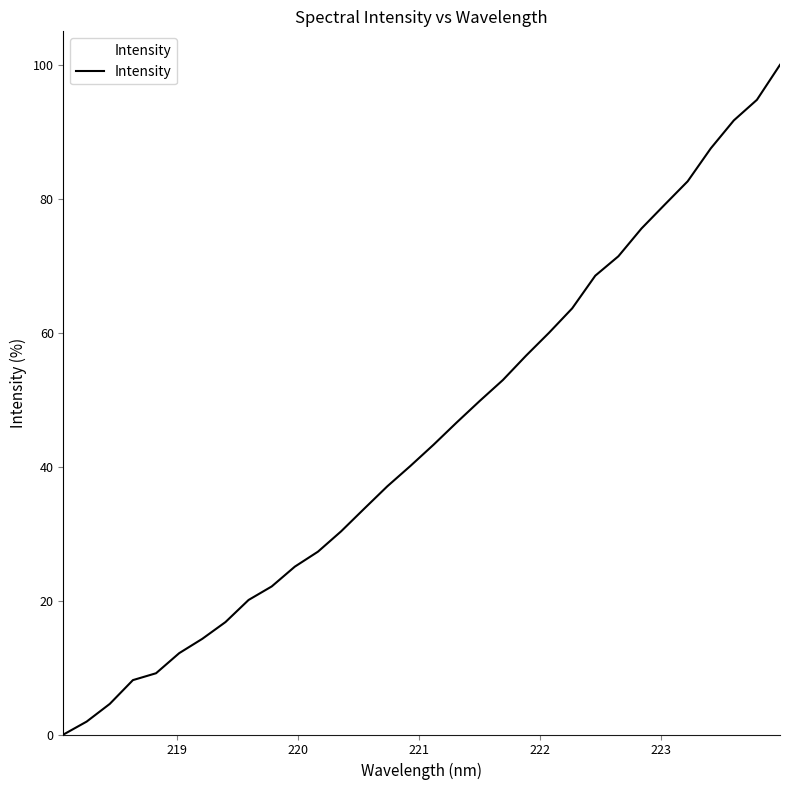

What is the maximum value shown in the chart?

100.0